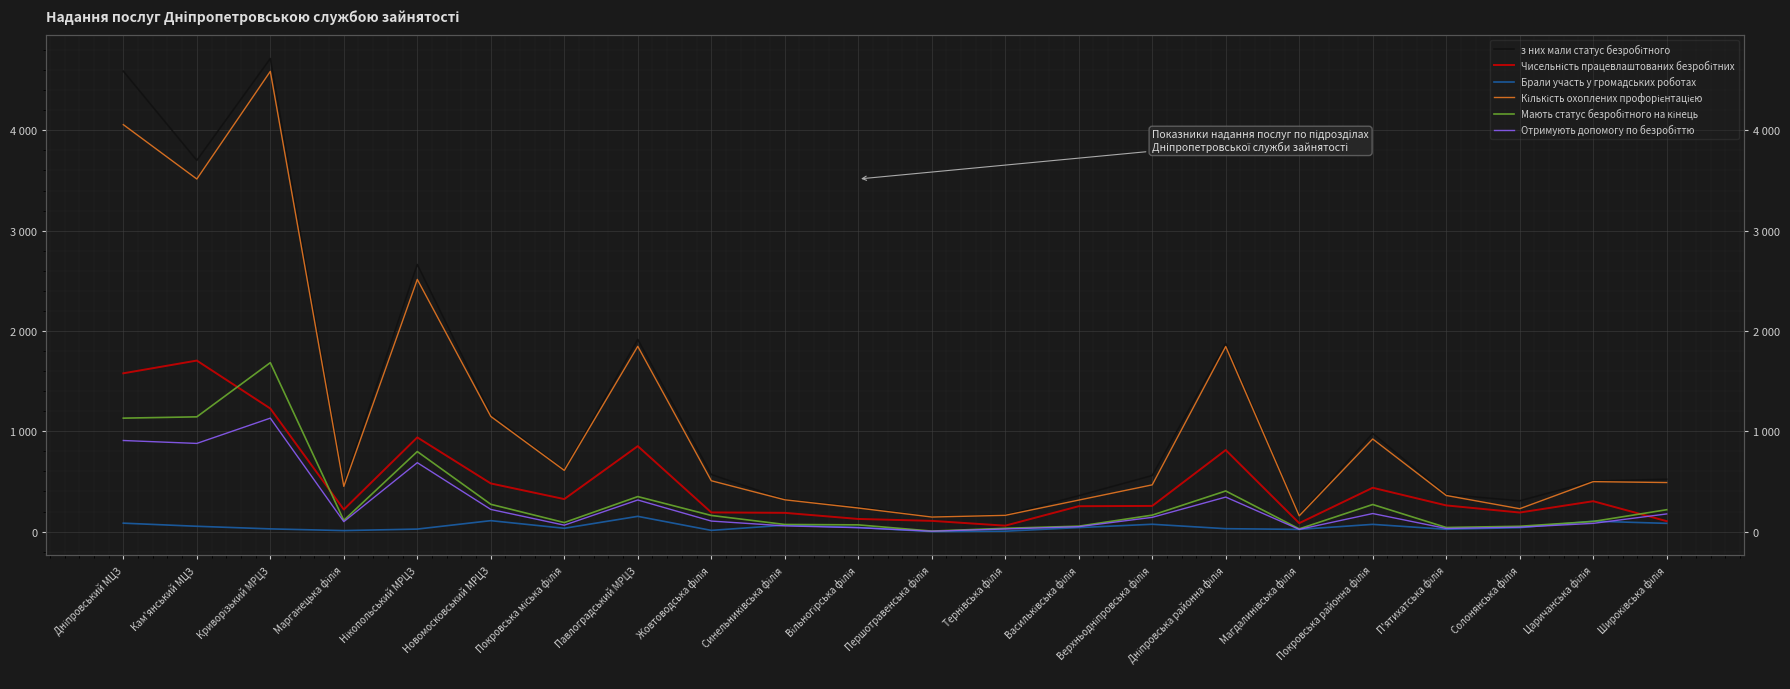

What position from the right is Кам'янський МЦЗ?

21